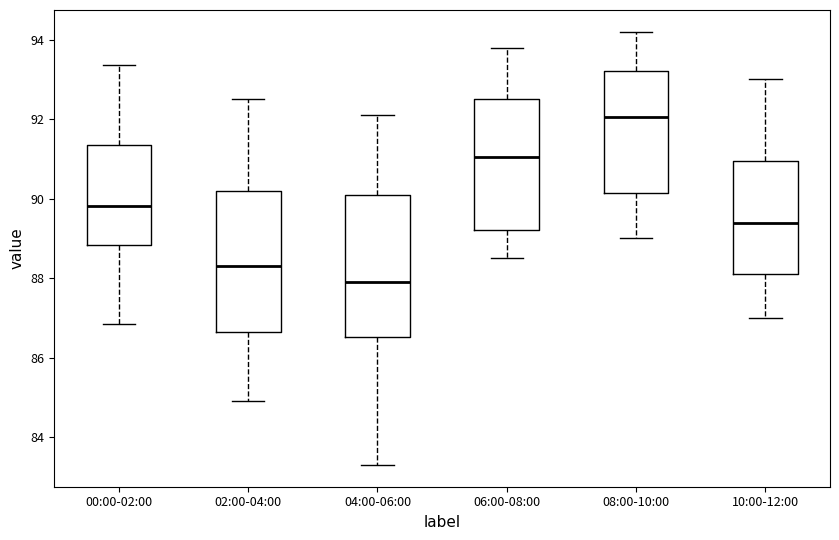

Reading left to right, transcribe this box plot: for each box, give where its median line is, the range the box spans, and where its two whiskers end, as read against the y-axis. The values are not printed on the chart, so give them approximately, as read against the axis.

00:00-02:00: median 89.8, box 88.8 to 91.4, whiskers 86.8 to 93.4
02:00-04:00: median 88.4, box 86.6 to 90.2, whiskers 85.0 to 92.6
04:00-06:00: median 88.0, box 86.6 to 90.2, whiskers 83.4 to 92.2
06:00-08:00: median 91.0, box 89.2 to 92.6, whiskers 88.6 to 93.8
08:00-10:00: median 92.0, box 90.2 to 93.2, whiskers 89.0 to 94.2
10:00-12:00: median 89.4, box 88.2 to 91.0, whiskers 87.0 to 93.0